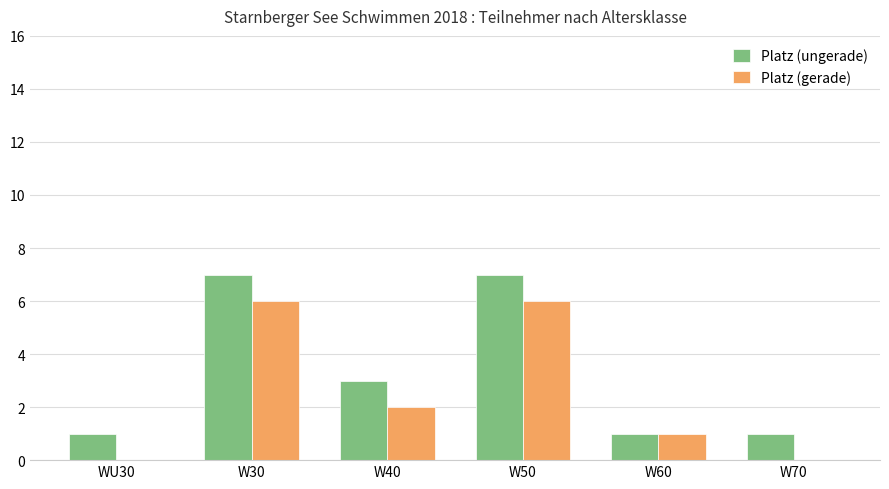

What is the sum of all Platz (gerade) values?

15